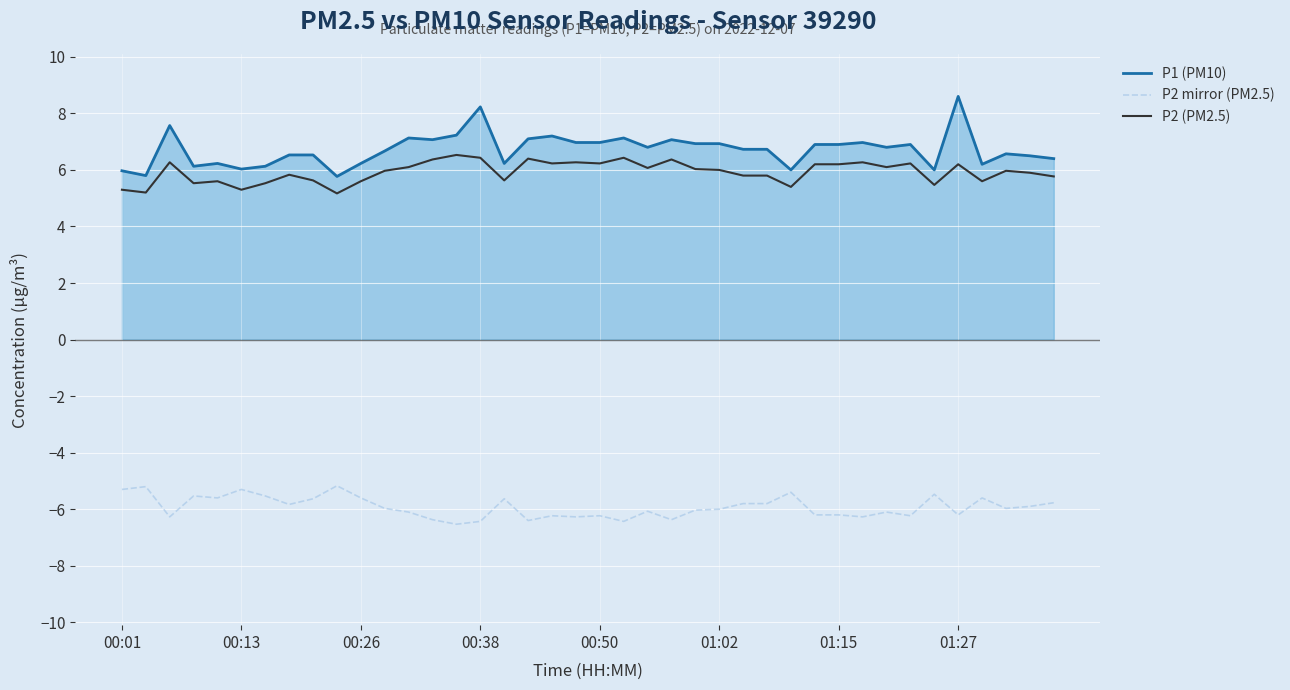

What is the difference between the maximum and minimum values in the P2 mirror (PM2.5) series?

1.4